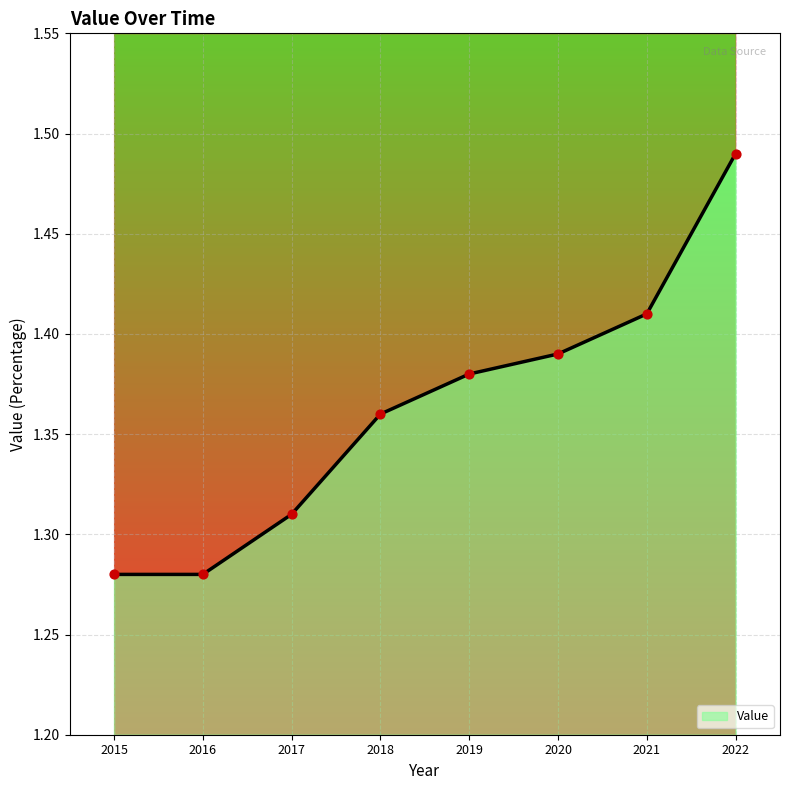

Approximately how many times larger is the value at 2019 compared to 2018?

1.0